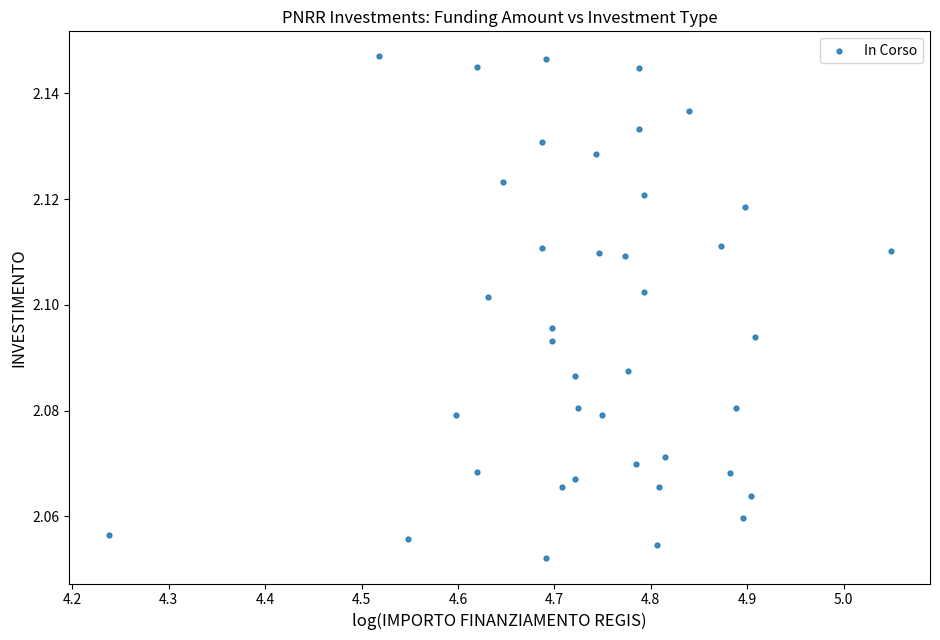

What is the range of X values (max minus min)?

0.8